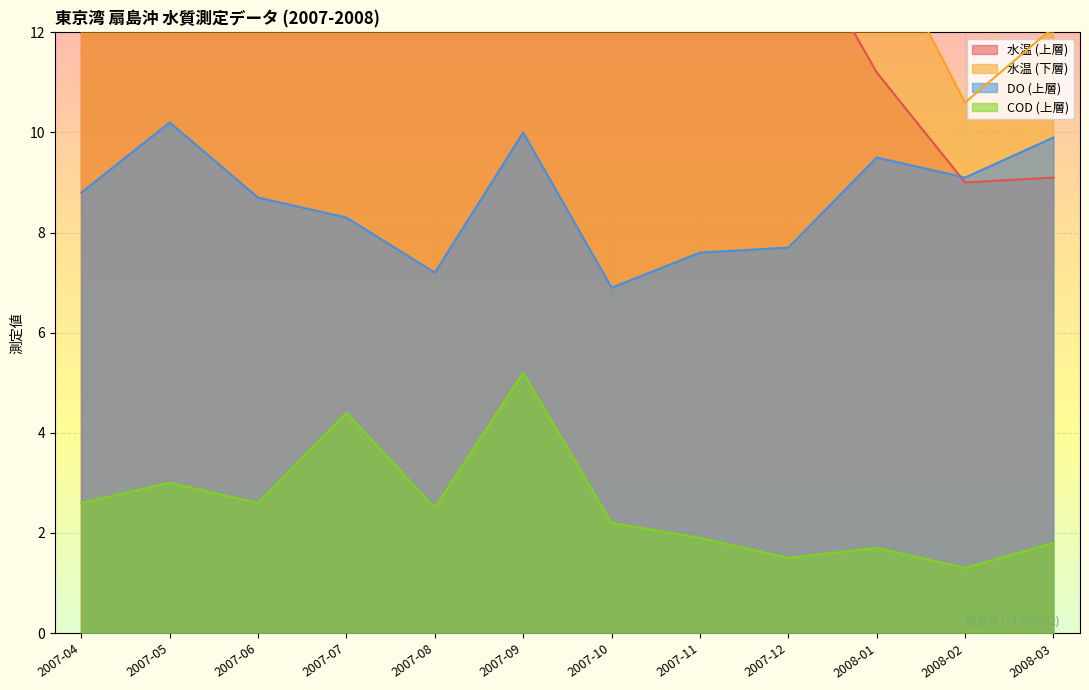

The value of DO (上層) at 2007-10 is 9.2. True or false?

False